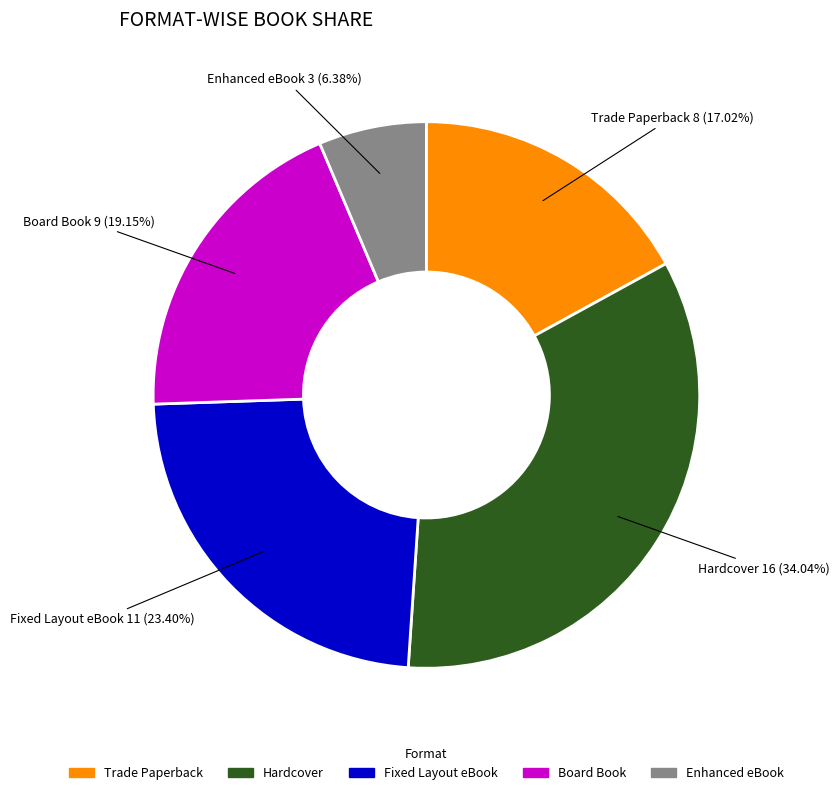

What percentage is the Board Book slice, to the nearest percent?

19%